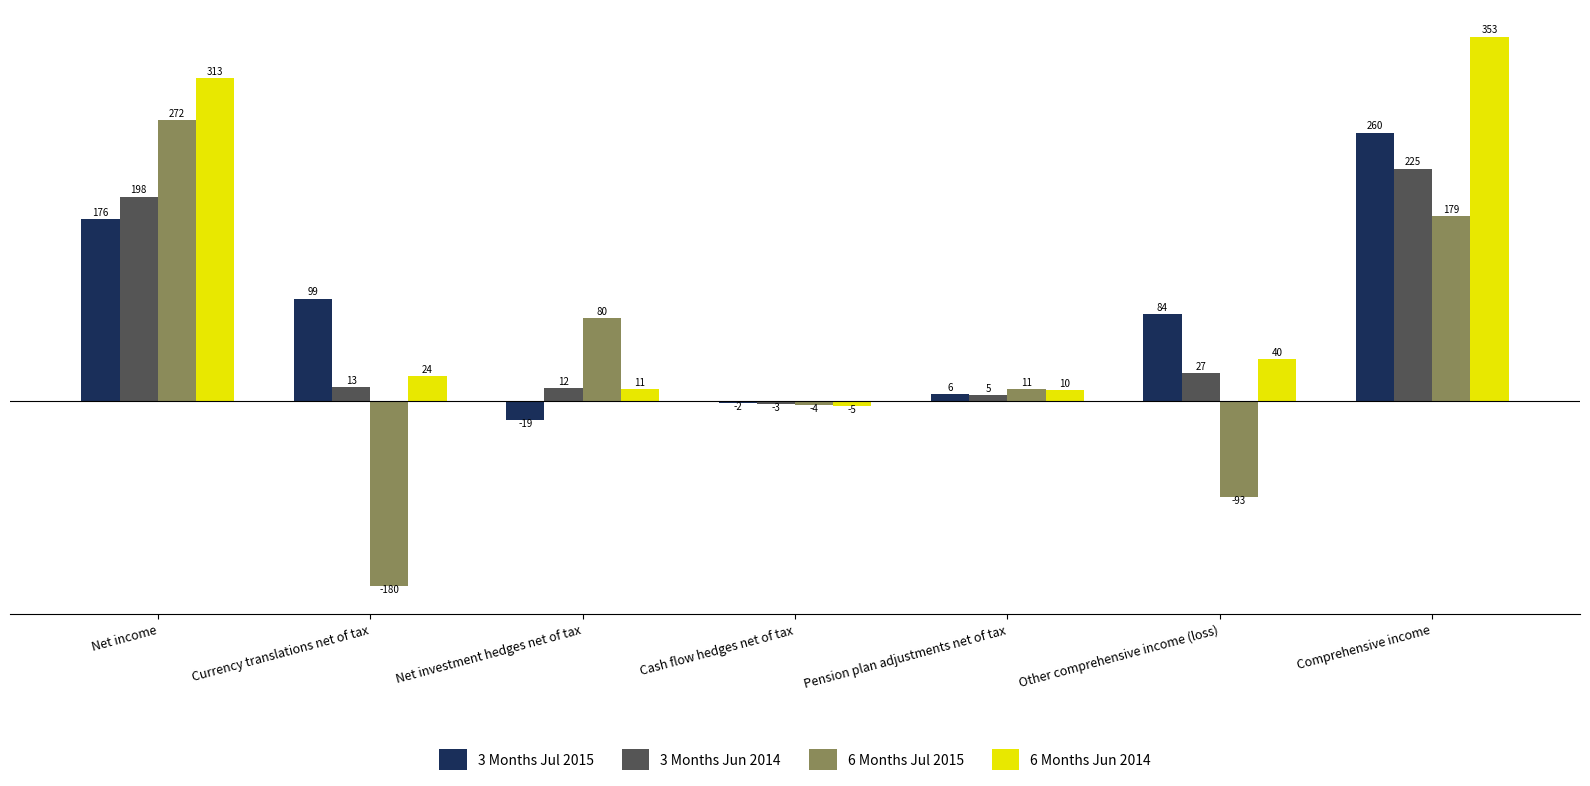

How many positive values does the 6 Months Jul 2015 series have?

4